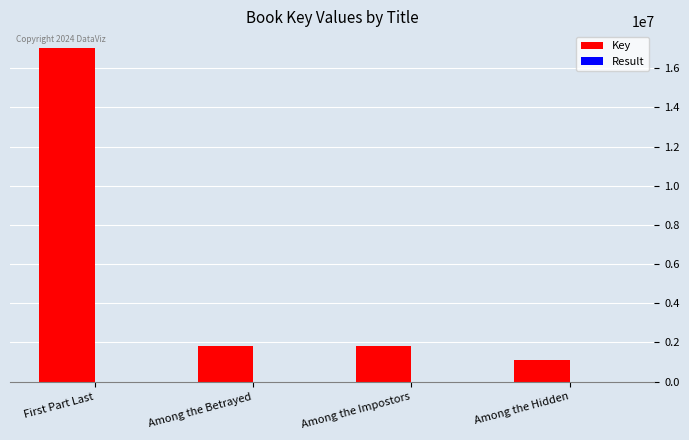

What is the sum of the Key values at Among the Impostors and Among the Hidden?

2912468